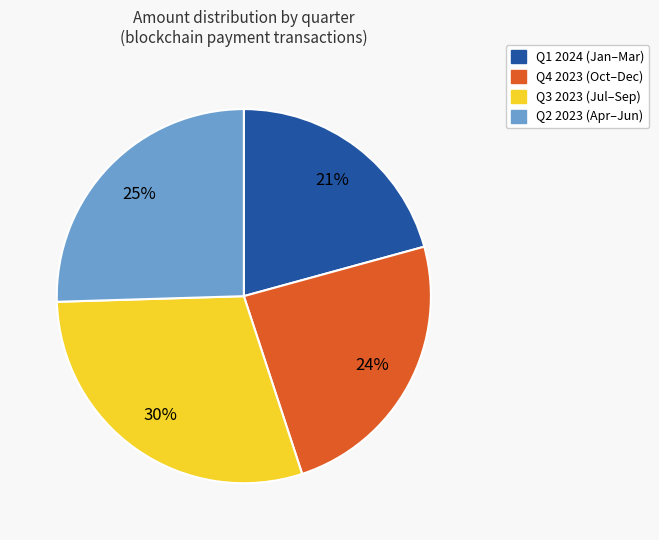

Rank the categories by value from lowest to highest.

Q1 2024 (Jan–Mar), Q4 2023 (Oct–Dec), Q2 2023 (Apr–Jun), Q3 2023 (Jul–Sep)